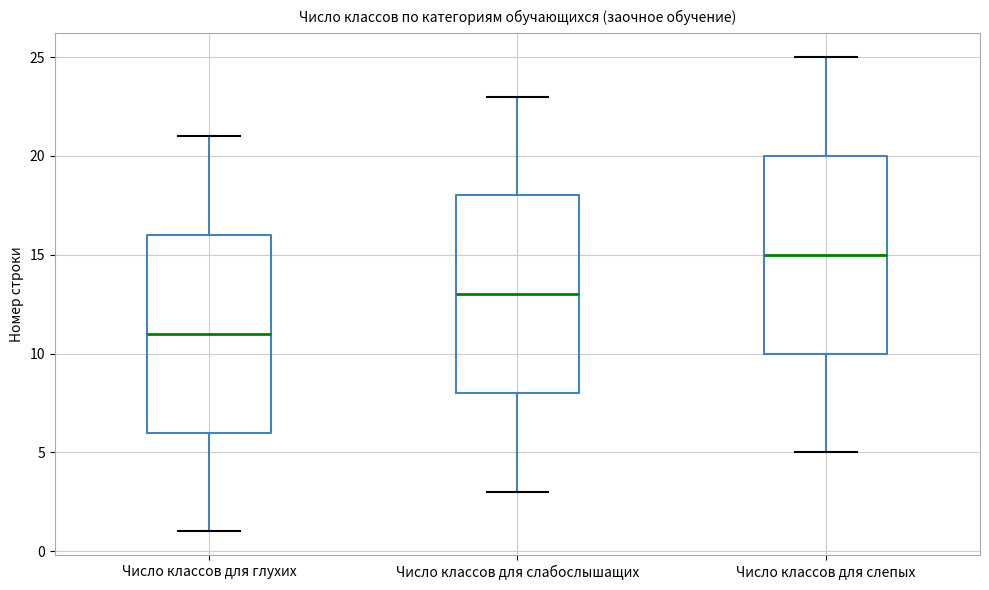

Reading left to right, transcribe this box plot: for each box, give where its median line is, the range the box spans, and where its two whiskers end, as read against the y-axis. The values are not printed on the chart, so give them approximately, as read against the axis.

Число классов для глухих: median 11, box 6 to 16, whiskers 1 to 21
Число классов для слабослышащих: median 13, box 8 to 18, whiskers 3 to 23
Число классов для слепых: median 15, box 10 to 20, whiskers 5 to 25